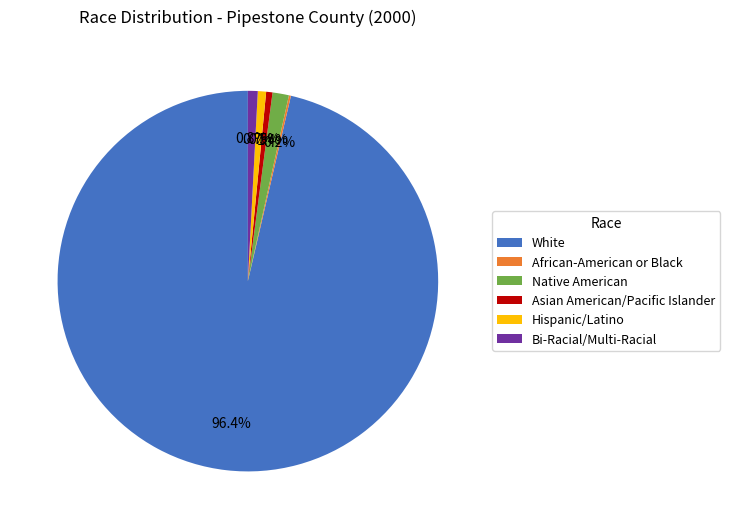

What percentage do Native American and Asian American/Pacific Islander together represent?

1.9%